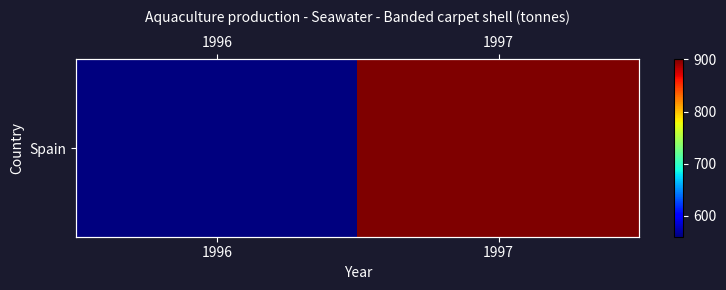

The chart shows a value of 560 at 1996. True or false?

True